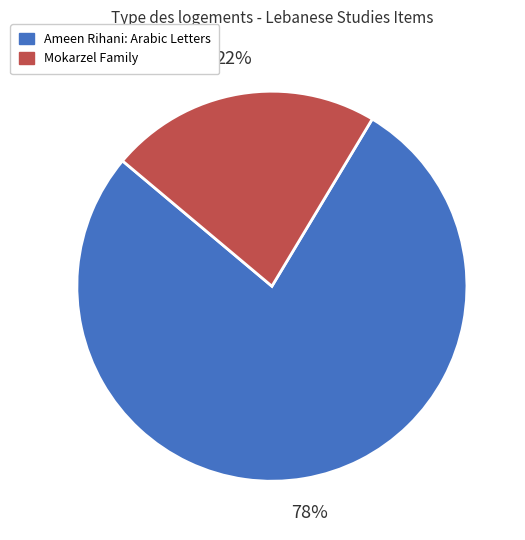

Rank the categories by value from lowest to highest.

Mokarzel Family, Ameen Rihani: Arabic Letters